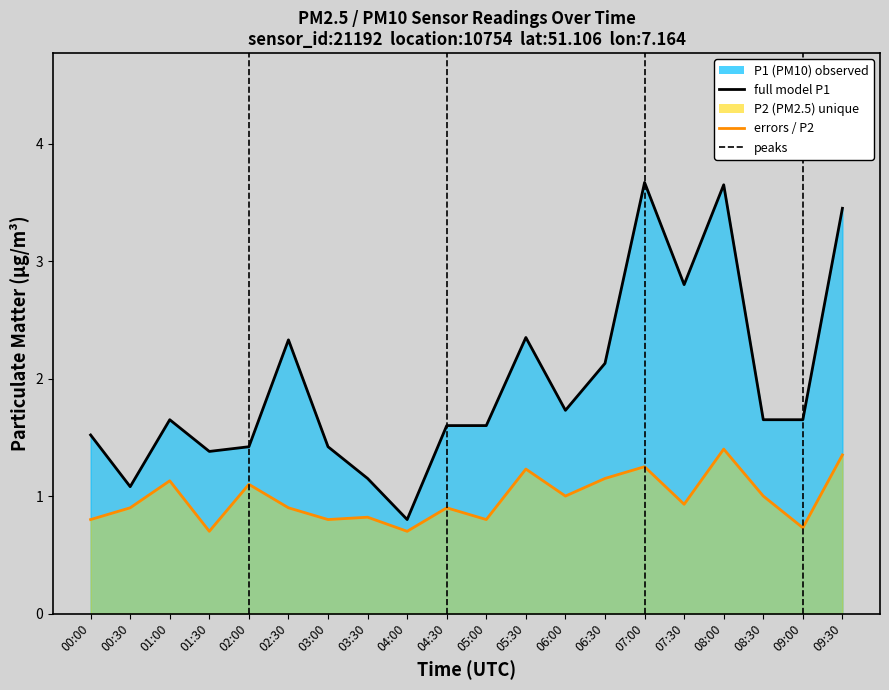

At 07:00, list the series in order from smallest to largest.

P2, P1